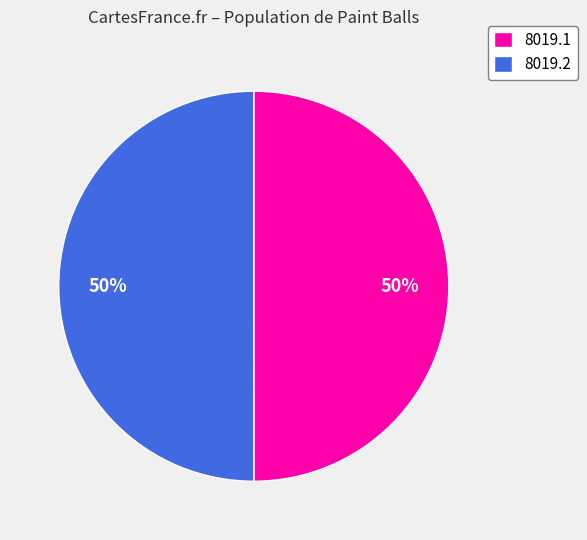

What is the ratio of the value at 8019.1 to the value at 8019.2?

1.0